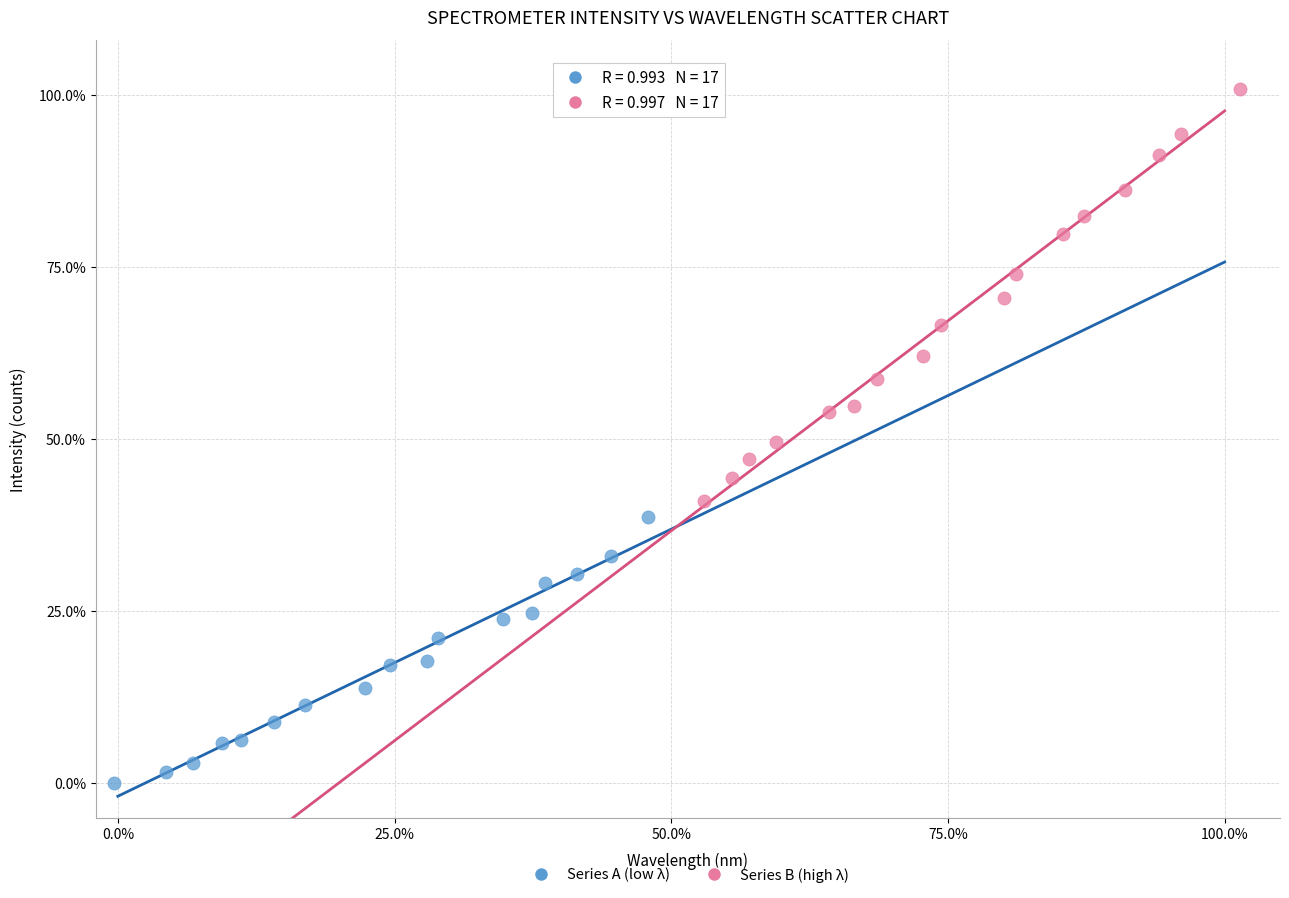

Which series has the widest spread of Y values?

Series B (high λ)